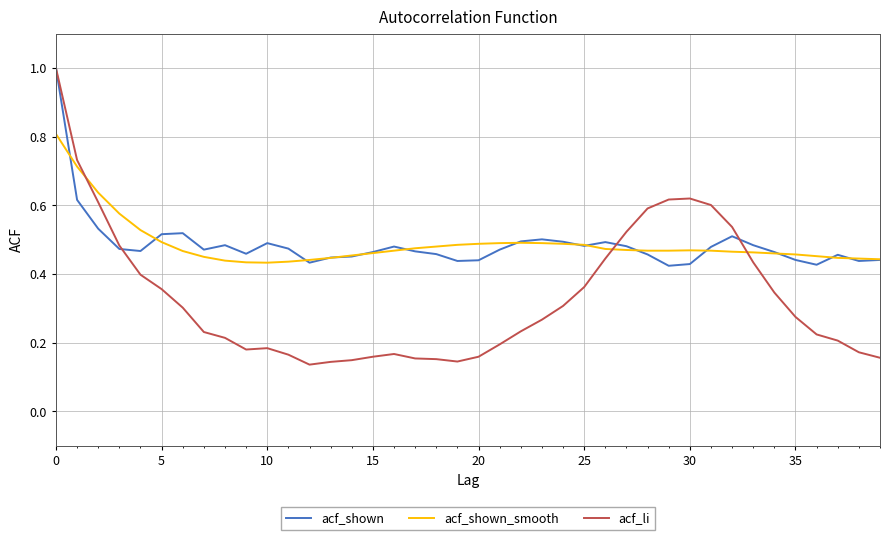

Which series has the largest range (max minus min)?

acf_li